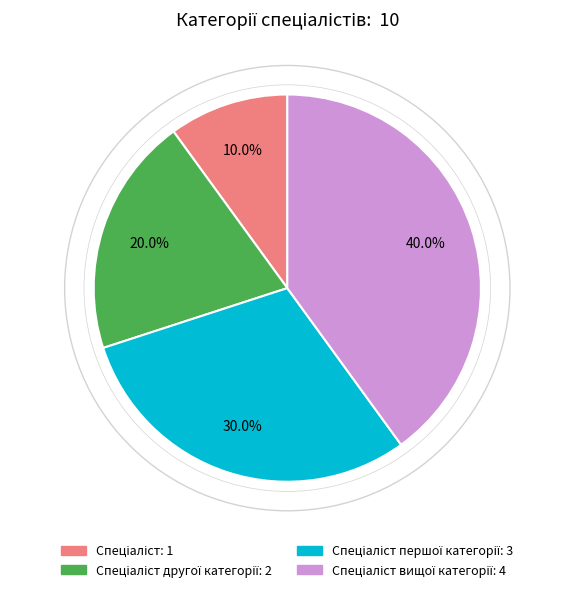

Is there any slice that represents more than half of the pie?

No